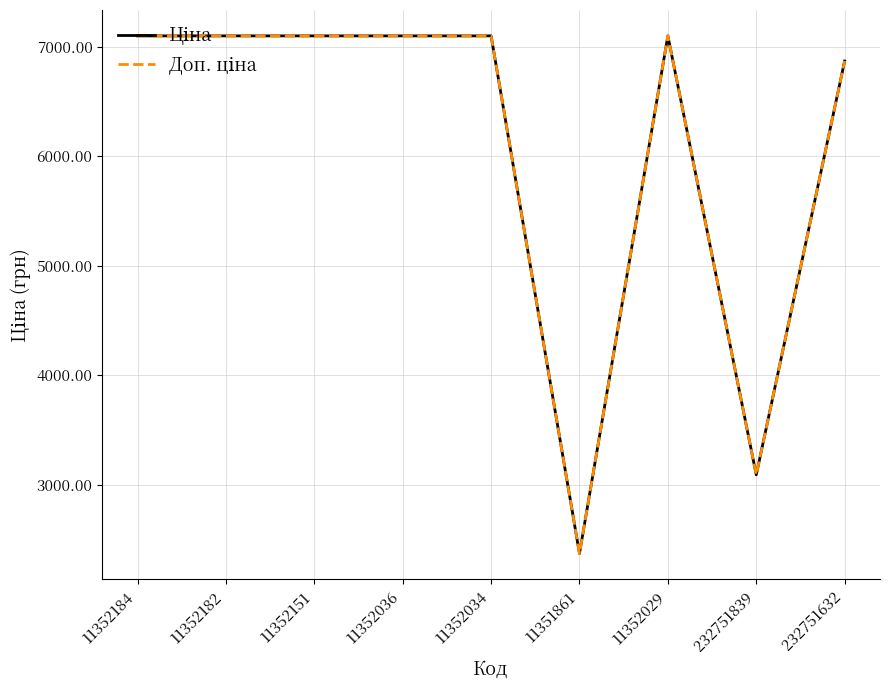

What is the smallest value displayed?

2372.0